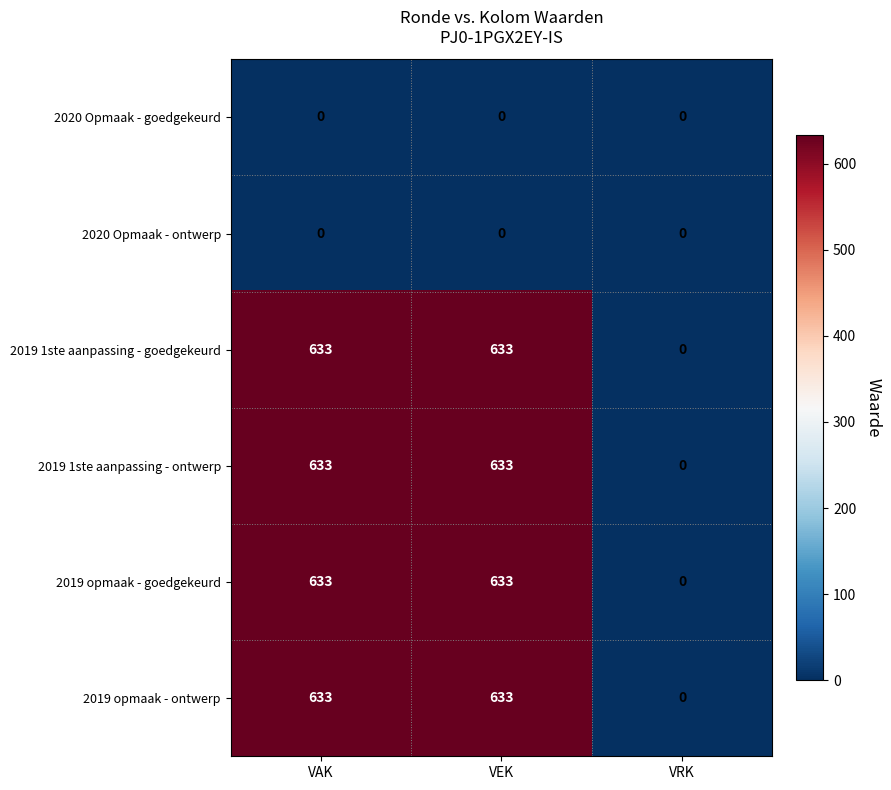

What is the maximum value shown in the chart?

633